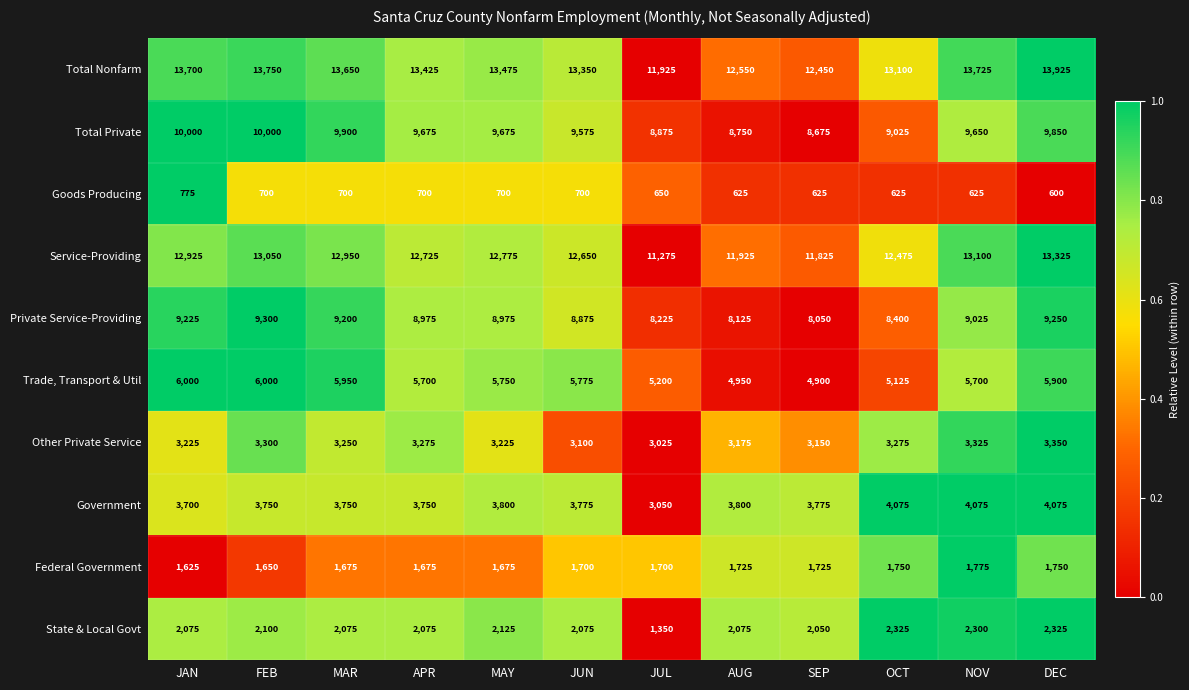

Is it true that Private Service-Providing equals 3222 at SEP?

False